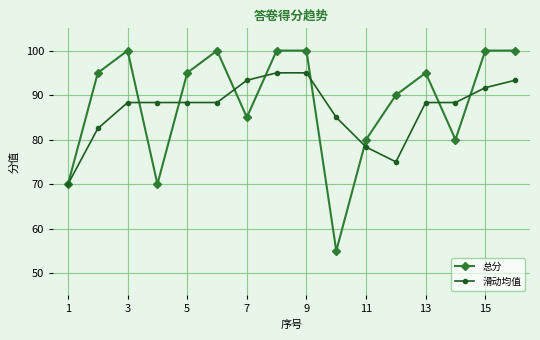

What is the value of the 滑动均值 point at the 14th from the left?

88.3